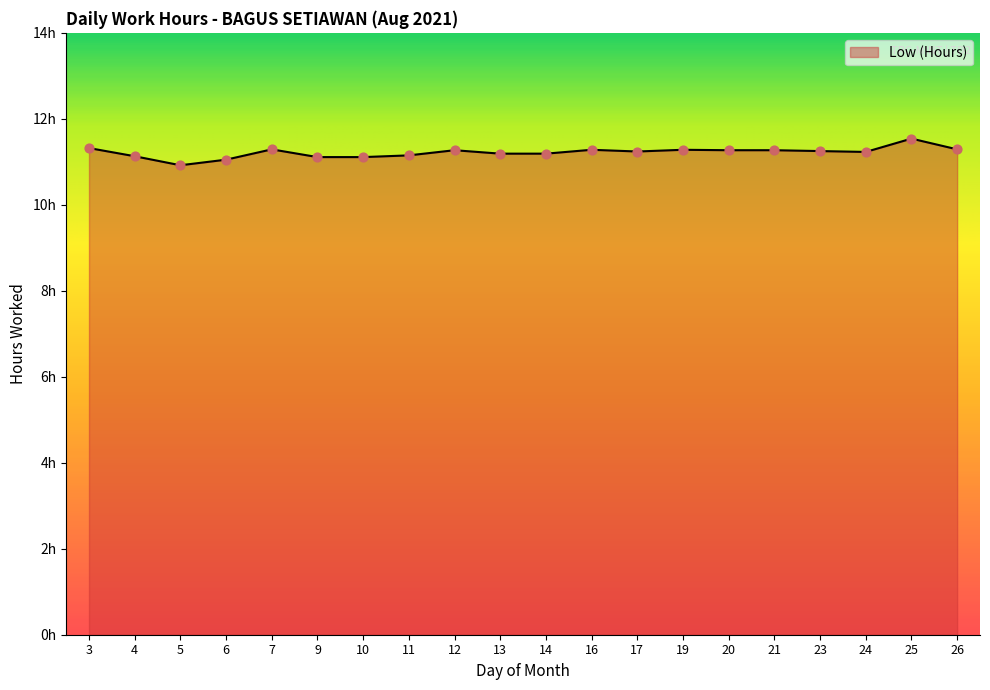

Is this an area chart (filled region under the line)?

Yes